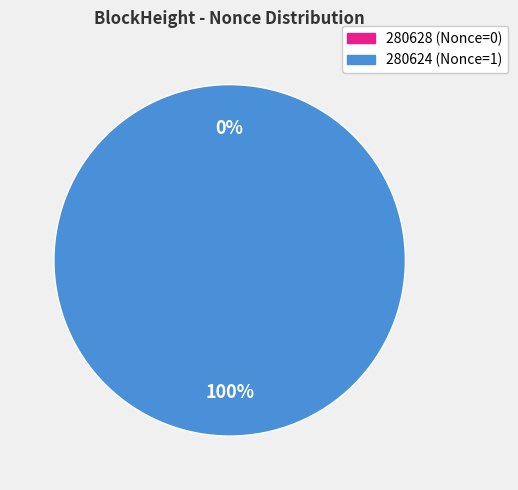

Rank the categories by value from highest to lowest.

280624, 280628